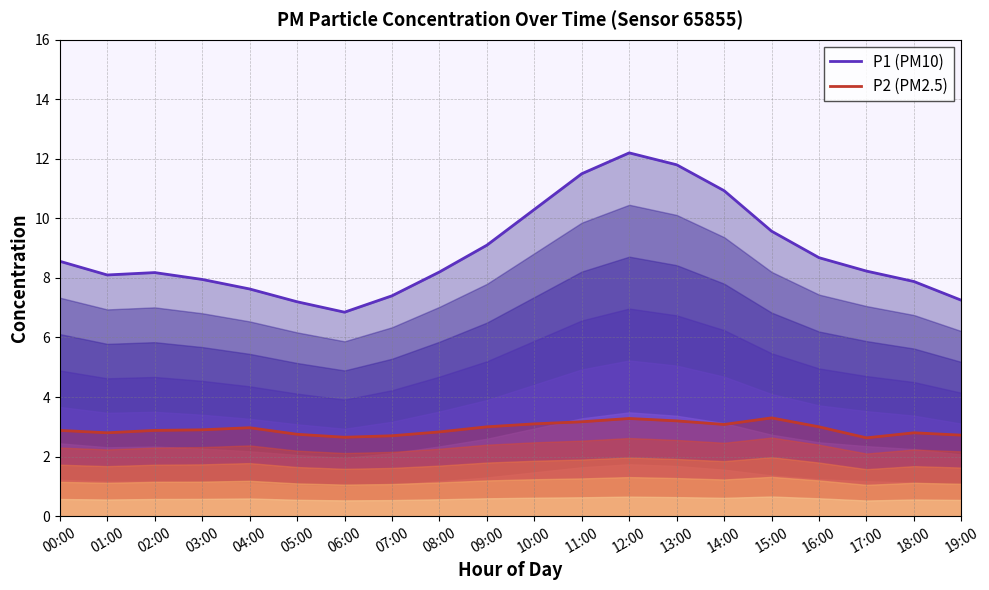

At 16:00, list the series in order from largest to smallest.

P1 (PM10), P2 (PM2.5)